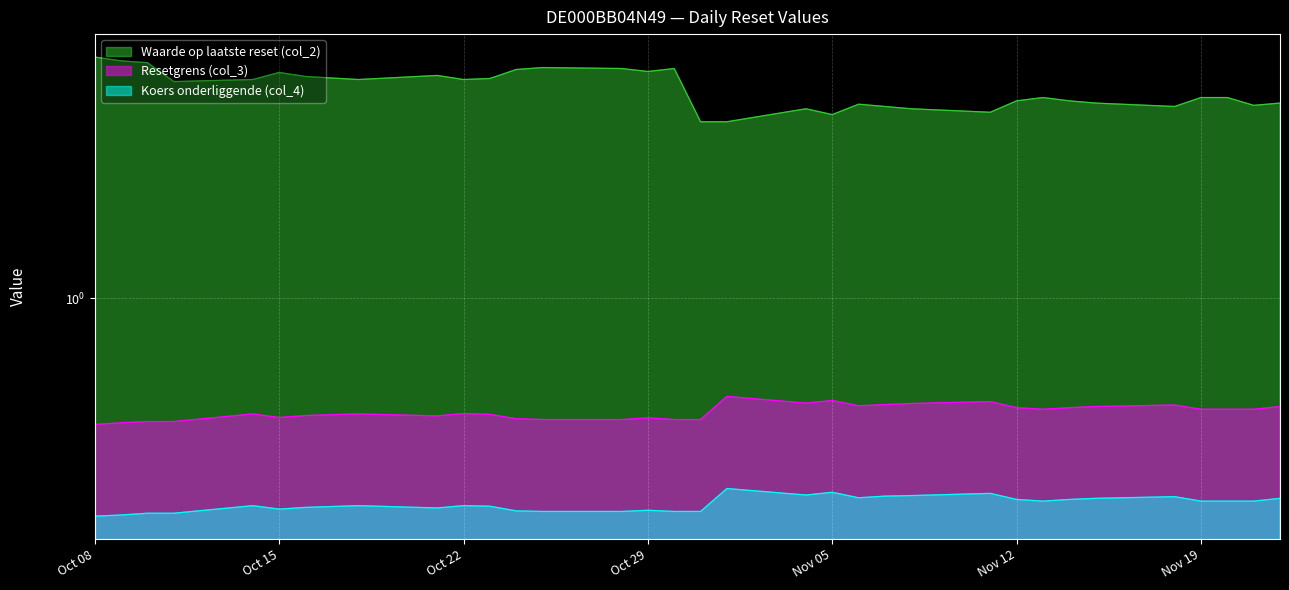

Between 2024-10-31 and 2024-11-20, which is larger?

2024-11-20